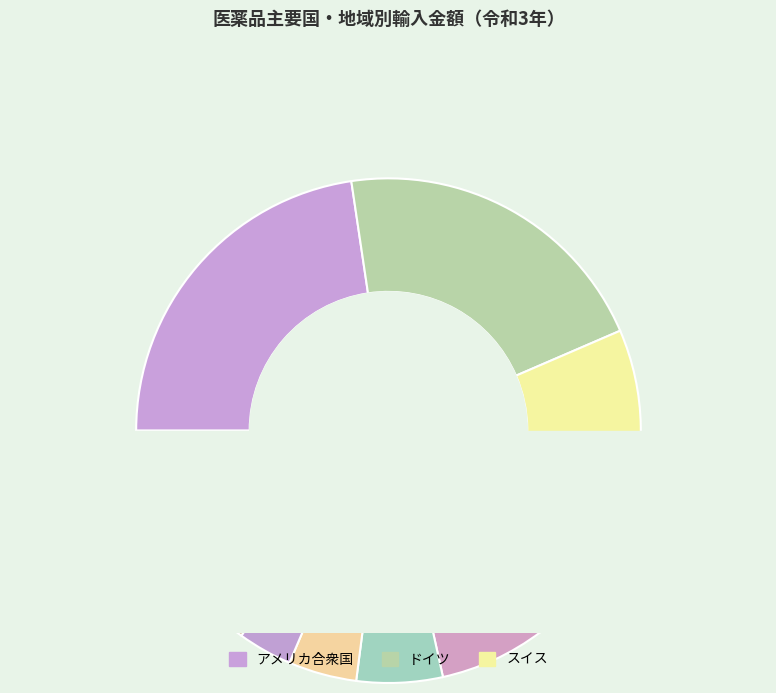

To the nearest percent, what is the combined percentage of イタリア and ベルギー?

9%